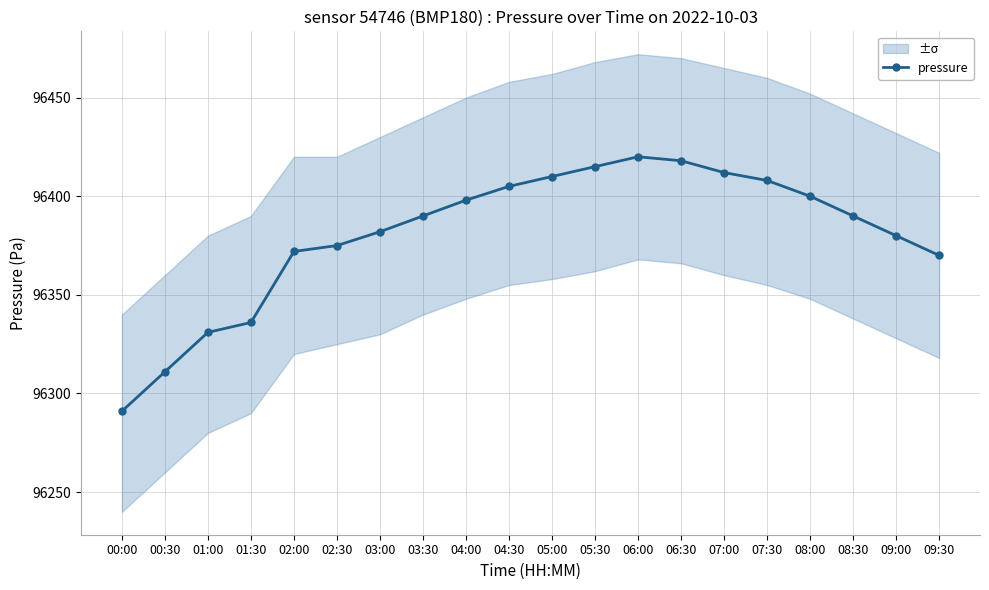

Is it true that the value at 08:00 is 49314?

False